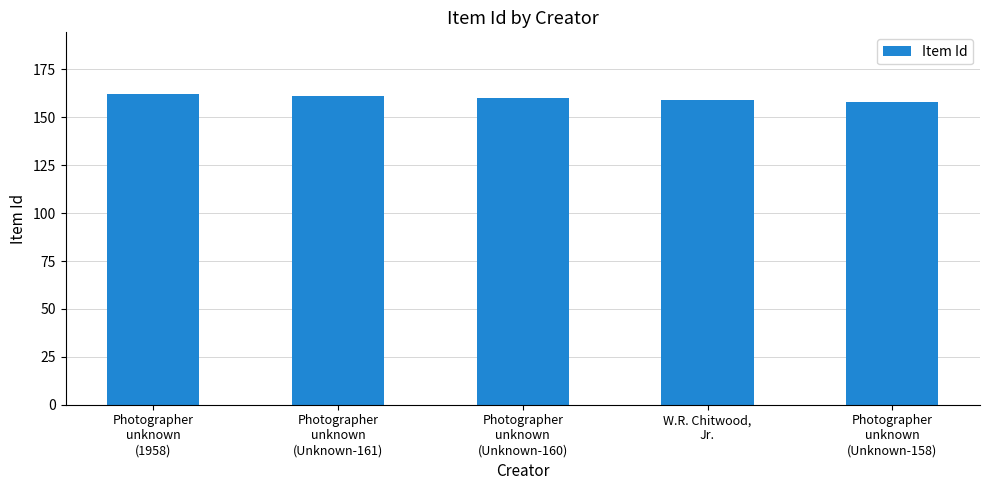

How many data points are less than 160?

2